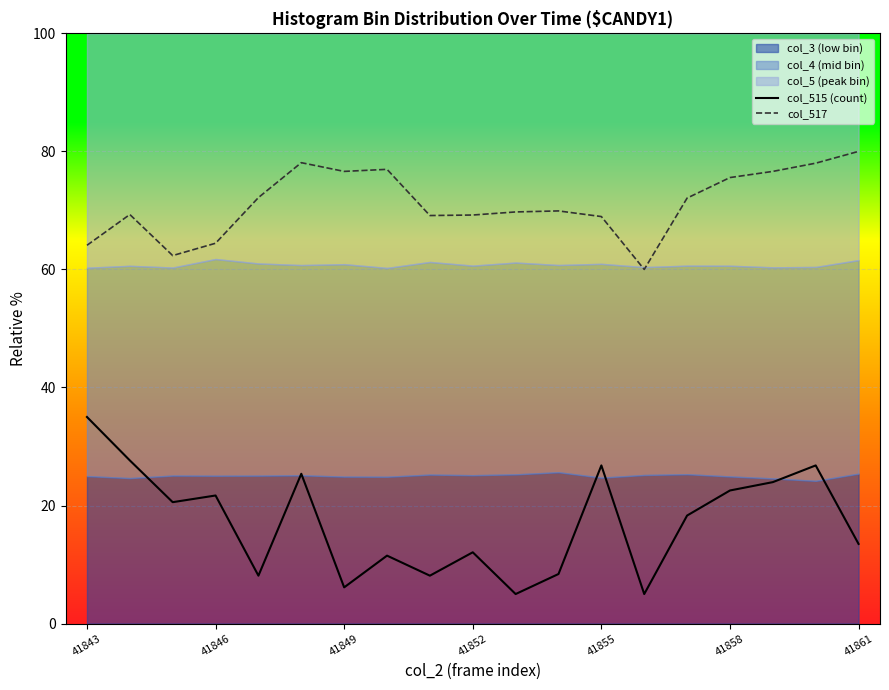

Reading right to left, extract all data points from this chart.

col_515 (count): 13.5	26.8	24.0	22.5	18.3	5.0	26.8	8.4	5.0	12.1	8.1	11.5	6.1	25.4	8.1	21.7	20.6	27.6	35.0
col_517: 80.0	78.0	76.6	75.6	72.1	60.0	69.0	69.9	69.7	69.2	69.1	77.0	76.6	78.1	72.2	64.4	62.3	69.3	64.1